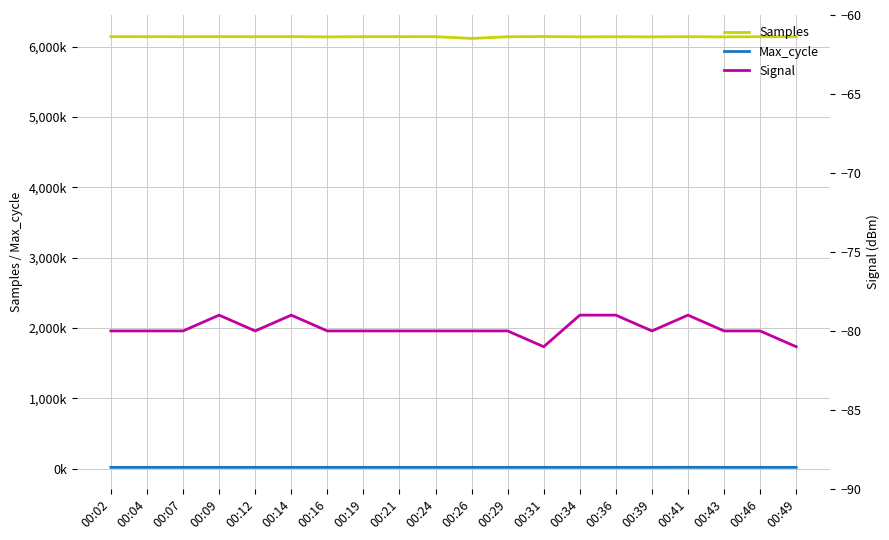

How many values in the Max_cycle series exceed 19937?

9